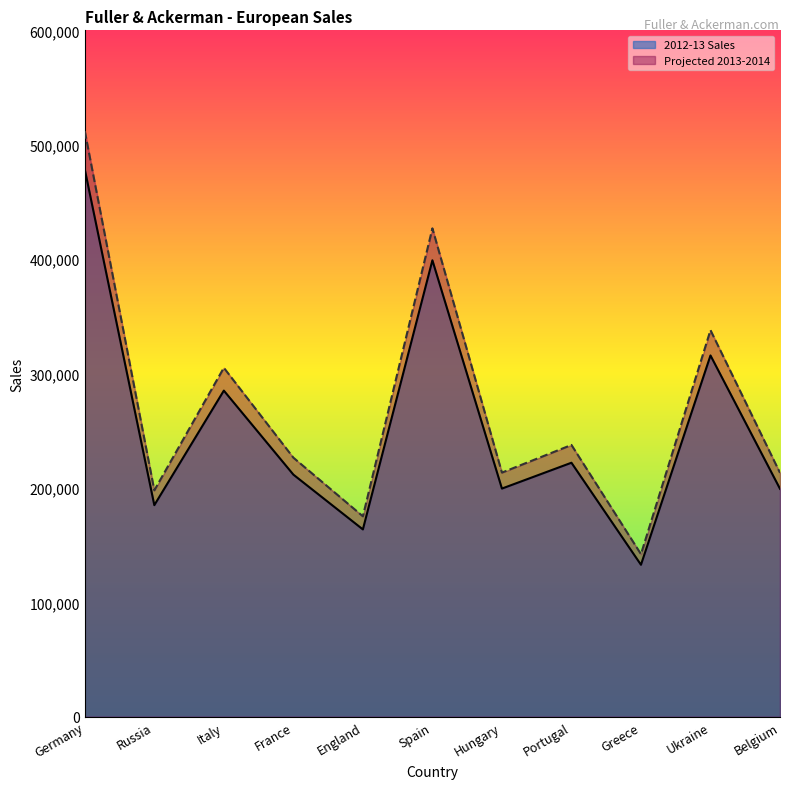

What is the maximum value for Projected 2013-2014?

511919.0